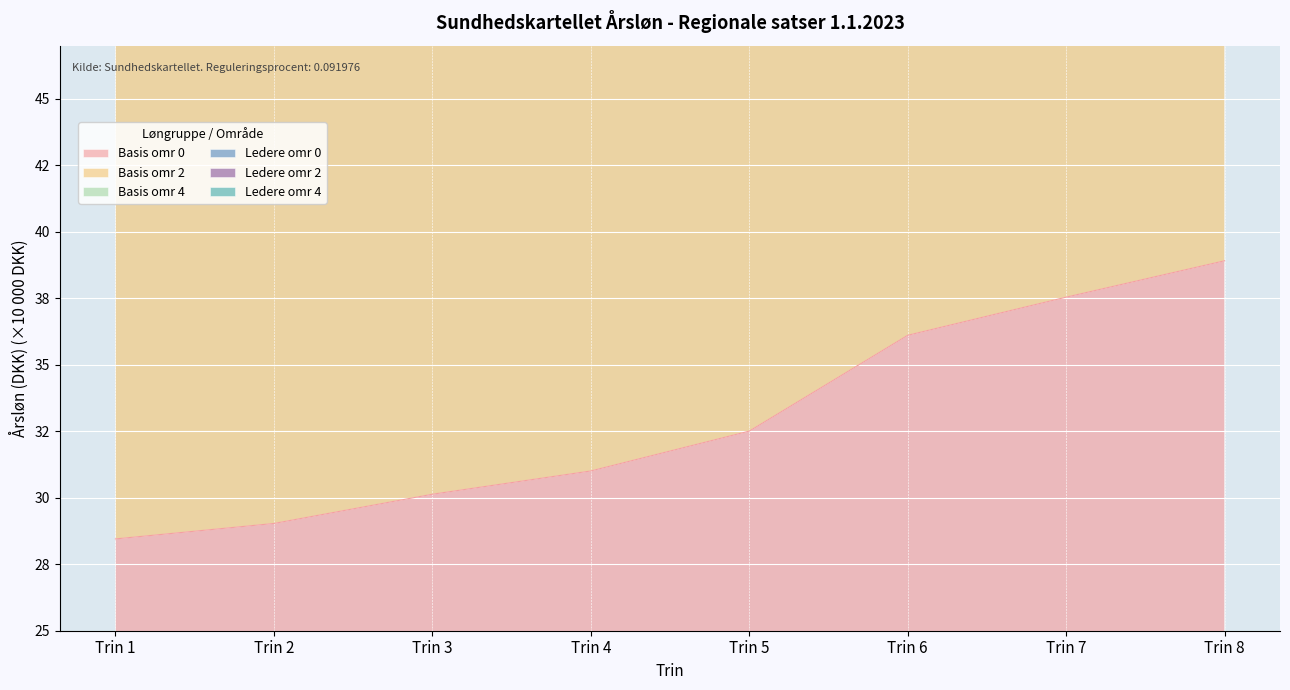

What is the highest value of the Ledere omr 0 series?

249.7